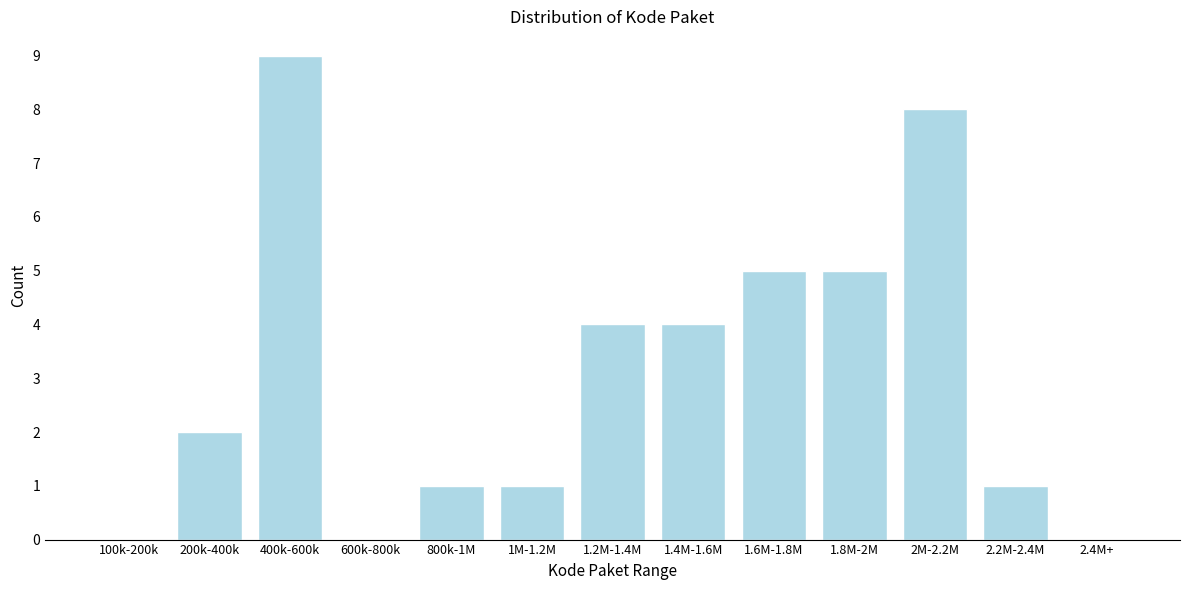

Reading left to right, what are all the values shown in this chart?

100k-200k=0	200k-400k=2	400k-600k=9	600k-800k=0	800k-1M=1	1M-1.2M=1	1.2M-1.4M=4	1.4M-1.6M=4	1.6M-1.8M=5	1.8M-2M=5	2M-2.2M=8	2.2M-2.4M=1	2.4M+=0